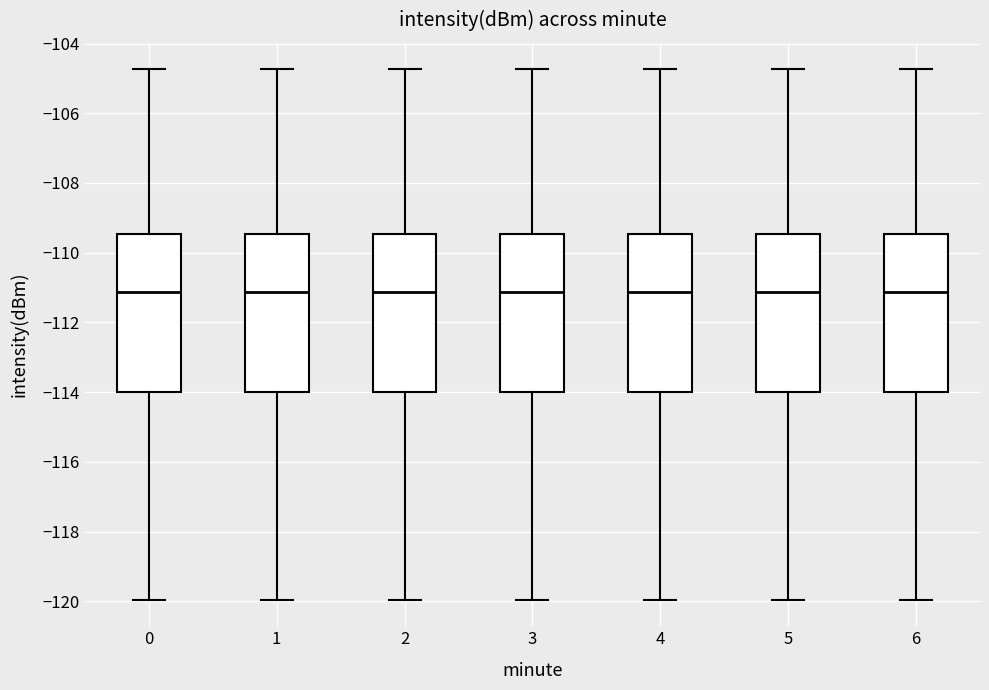

Reading left to right, transcribe this box plot: for each box, give where its median line is, the range the box spans, and where its two whiskers end, as read against the y-axis. The values are not printed on the chart, so give them approximately, as read against the axis.

0: median -111.2, box -114.0 to -109.4, whiskers -120.0 to -104.8
1: median -111.2, box -114.0 to -109.4, whiskers -120.0 to -104.8
2: median -111.2, box -114.0 to -109.4, whiskers -120.0 to -104.8
3: median -111.2, box -114.0 to -109.4, whiskers -120.0 to -104.8
4: median -111.2, box -114.0 to -109.4, whiskers -120.0 to -104.8
5: median -111.2, box -114.0 to -109.4, whiskers -120.0 to -104.8
6: median -111.2, box -114.0 to -109.4, whiskers -120.0 to -104.8